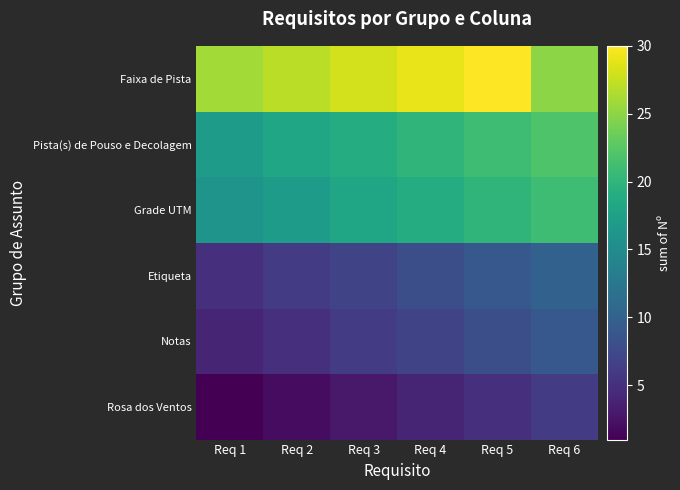

Reading right to left, list all the values displayed in this chart.

Rosa dos Ventos: Req 6=6	Req 5=5	Req 4=4	Req 3=3	Req 2=2	Req 1=1
Notas: Req 6=9	Req 5=8	Req 4=7	Req 3=6	Req 2=5	Req 1=4
Etiqueta: Req 6=10	Req 5=9	Req 4=8	Req 3=7	Req 2=6	Req 1=5
Grade UTM: Req 6=21	Req 5=20	Req 4=19	Req 3=18	Req 2=17	Req 1=16
Pista(s) de Pouso e Decolagem: Req 6=22	Req 5=21	Req 4=20	Req 3=19	Req 2=18	Req 1=17
Faixa de Pista: Req 6=25	Req 5=30	Req 4=29	Req 3=28	Req 2=27	Req 1=26